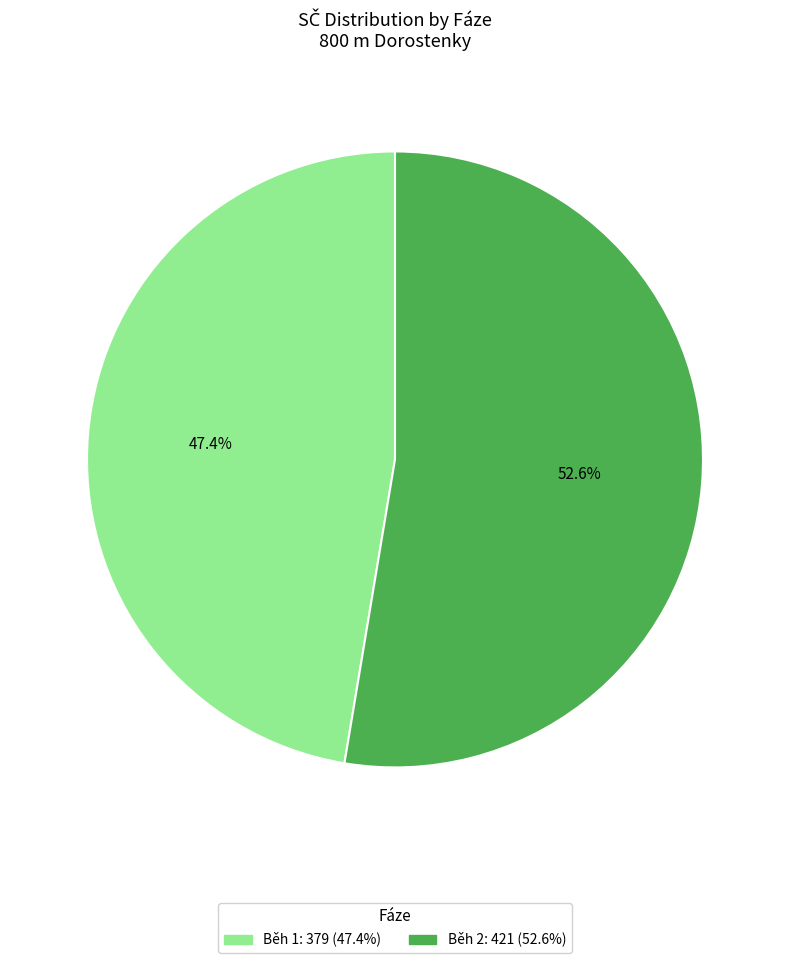

Is there a majority slice in this chart?

Yes